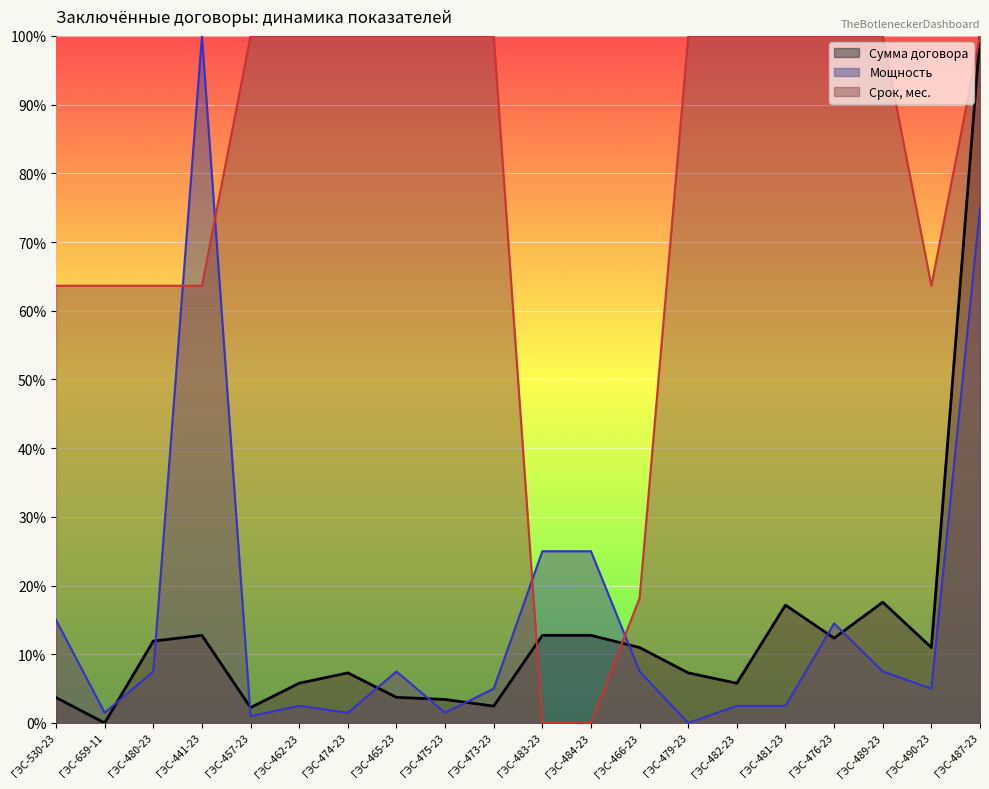

Where do Сумма договора and Срок, мес. first cross each other?

ГЭС-473-23 and ГЭС-483-23